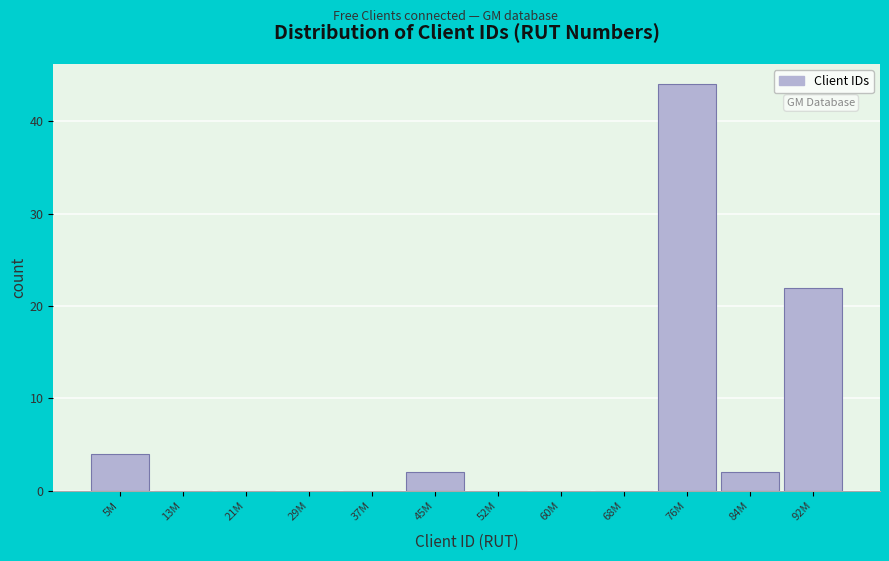

Reading left to right, transcribe all the data shown in this chart.

5M=4	13M=0	21M=0	29M=0	37M=0	45M=2	52M=0	60M=0	68M=0	76M=44	84M=2	92M=22